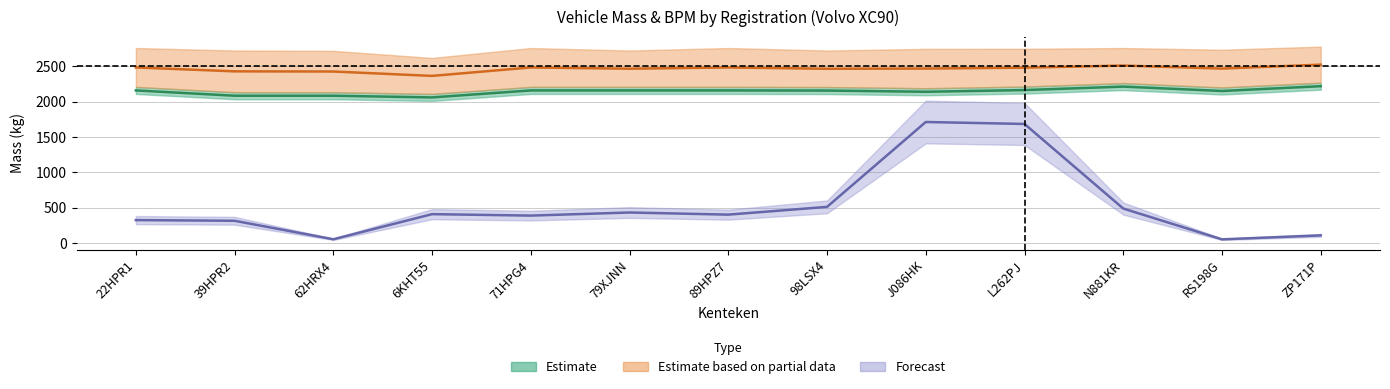

What is the smallest value displayed?

52.4